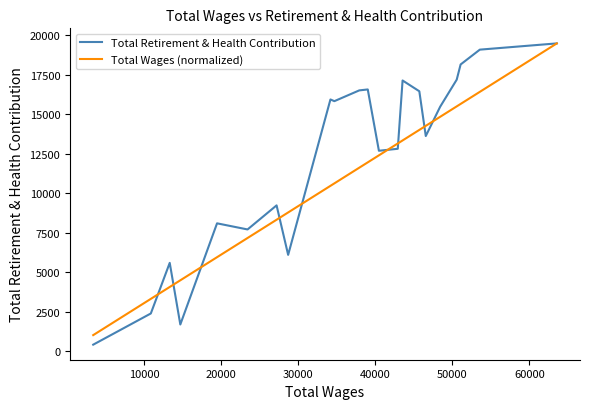

What is the minimum value for Total Wages (normalized)?

1029.5